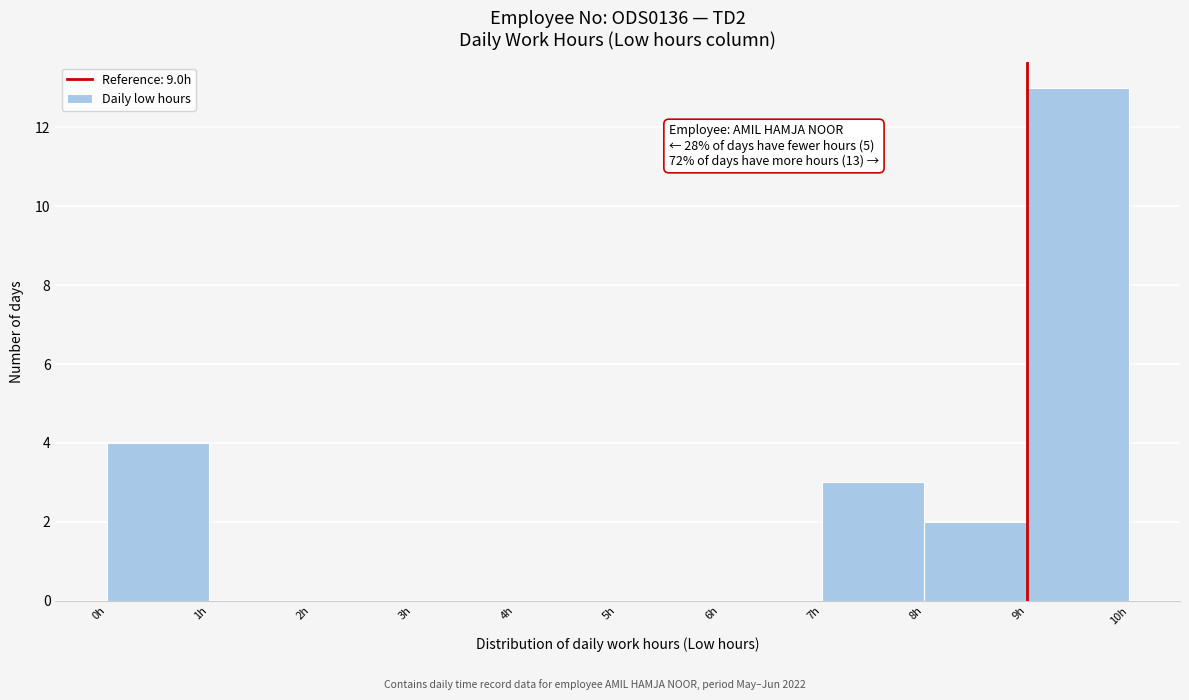

Over which range of the x-axis is the bar tallest?

9 to 10